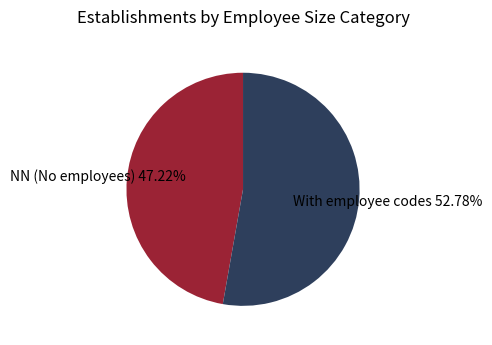

Rank the categories by value from lowest to highest.

NN (No employees), With employee codes